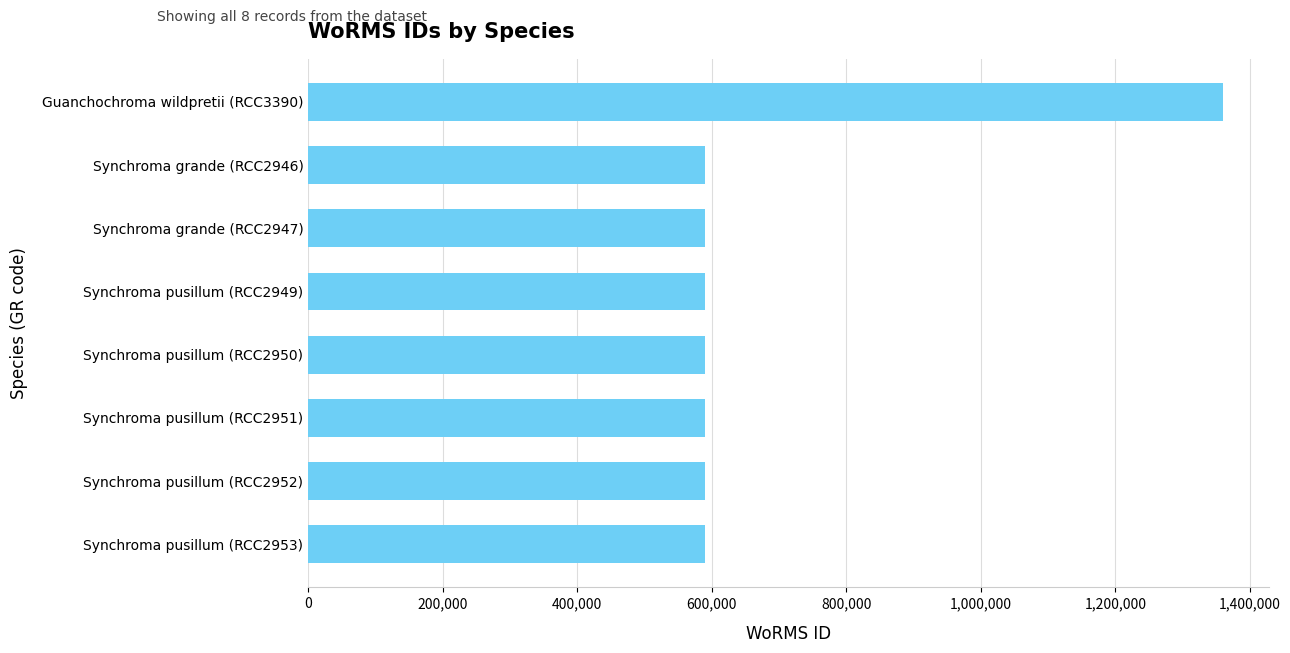

What is the value of the 2nd bar from the top?

590433